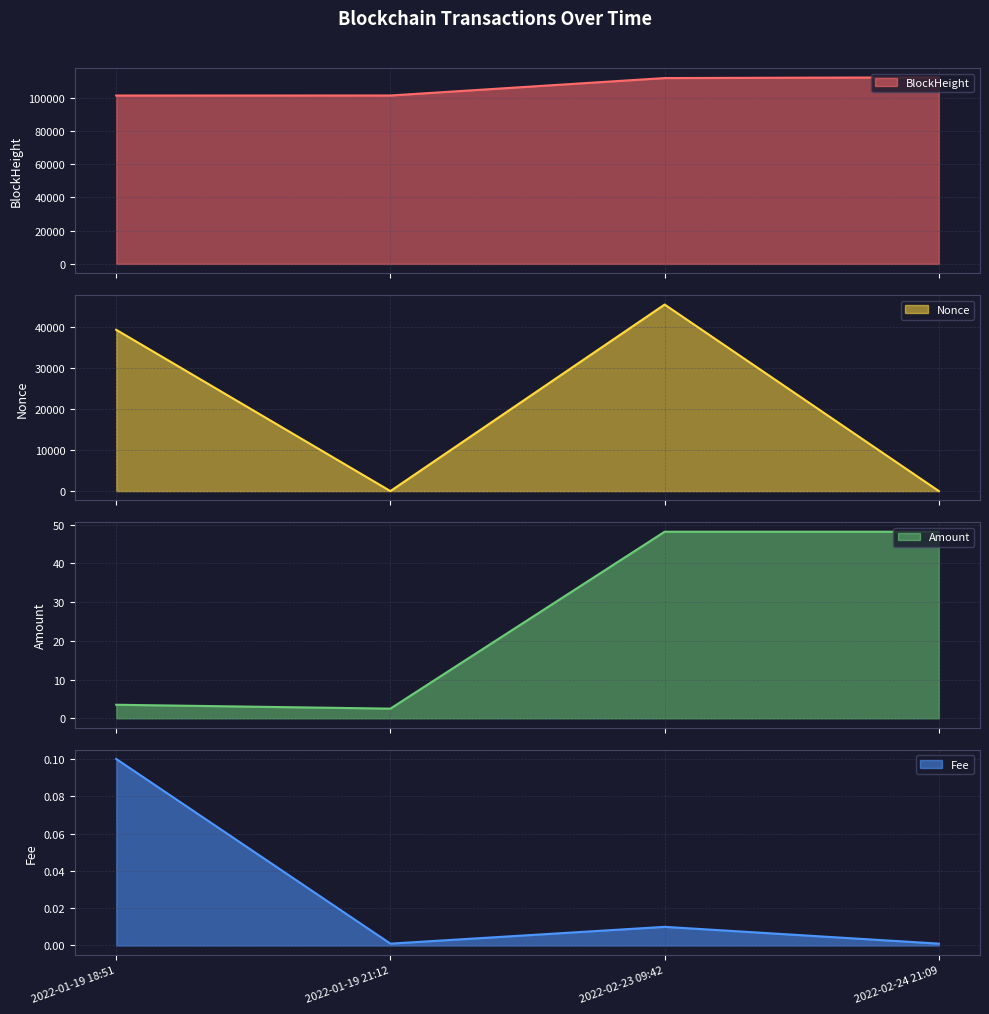

Count the number of categories in the chart.

4